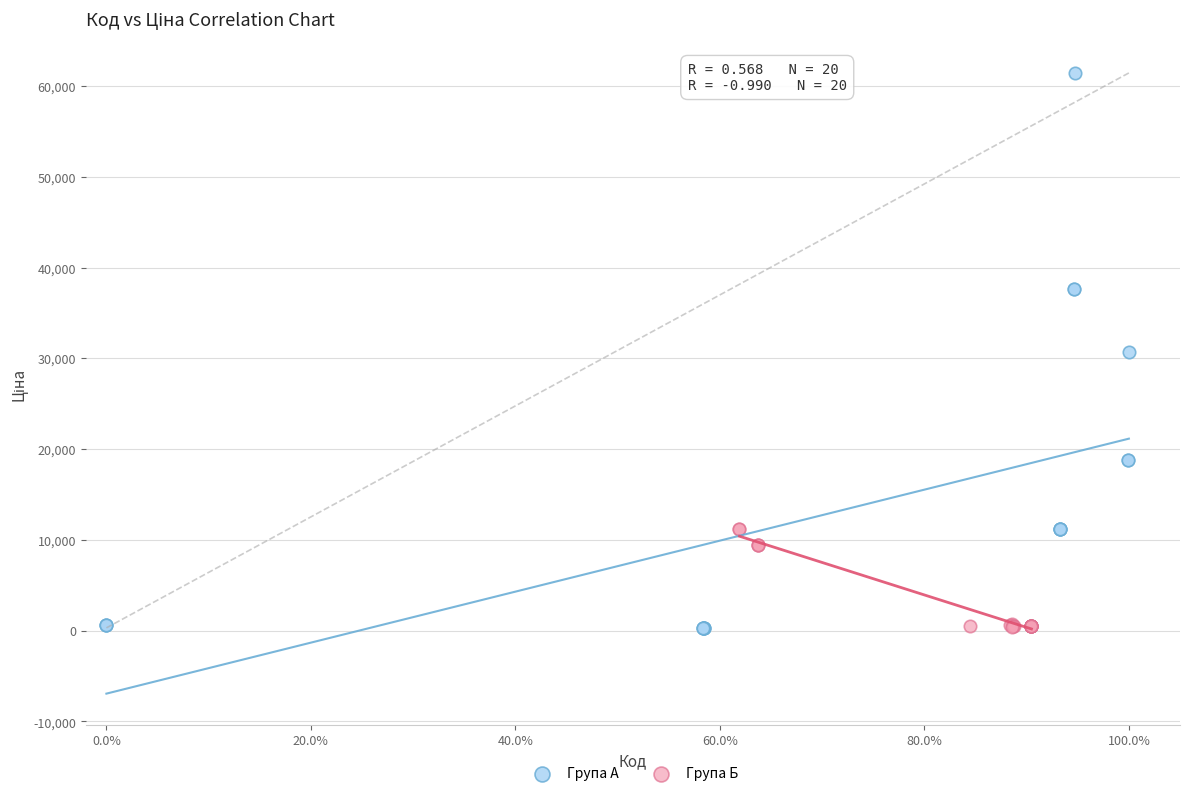

Which series reaches the maximum Y coordinate?

Група А